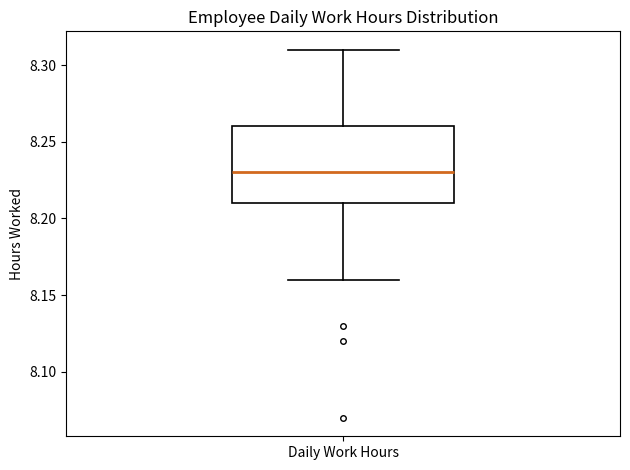

Read this box plot against the y-axis: the position of the median line, the range covered by the box, and the ends of both whiskers. The values are not printed on the chart, so give them approximately, as read against the axis.

median 8.23, box 8.21 to 8.26, whiskers 8.16 to 8.31